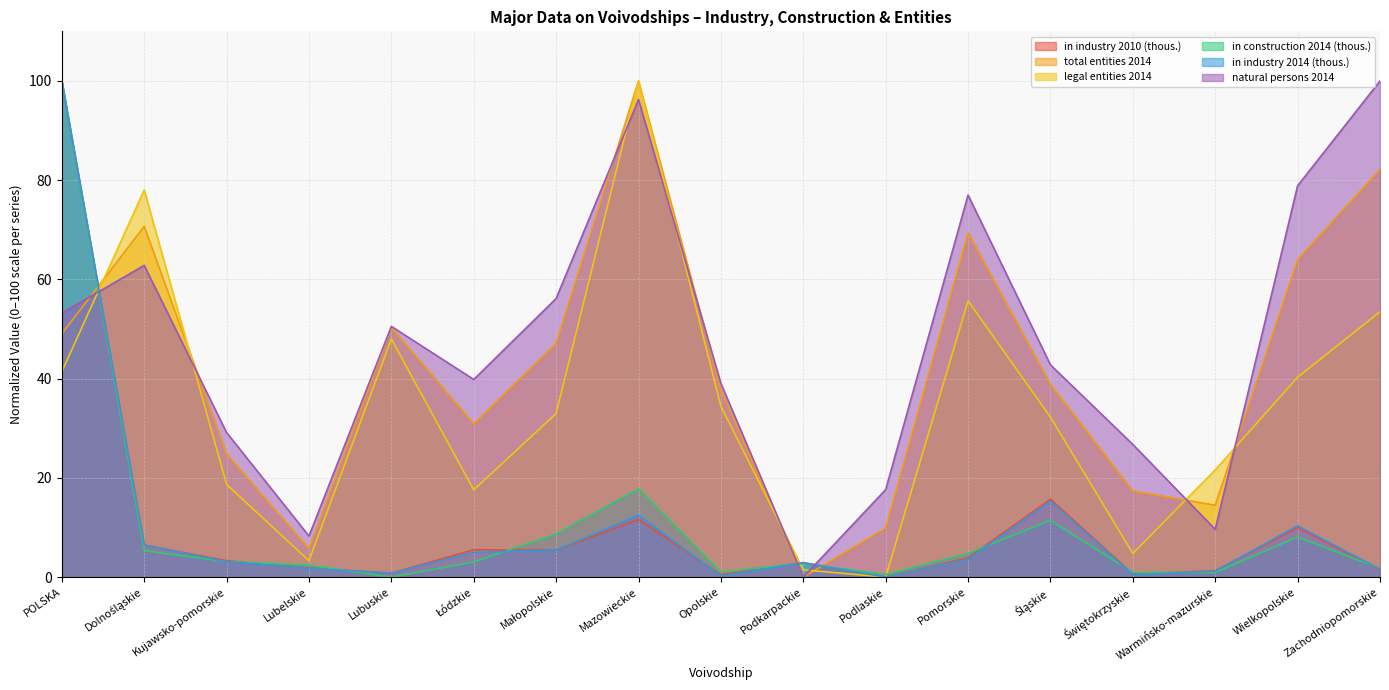

Rank the series at Mazowieckie from lowest to highest value.

in industry 2010 (thous.), in industry 2014 (thous.), in construction 2014 (thous.), natural persons 2014, total entities 2014, legal entities 2014